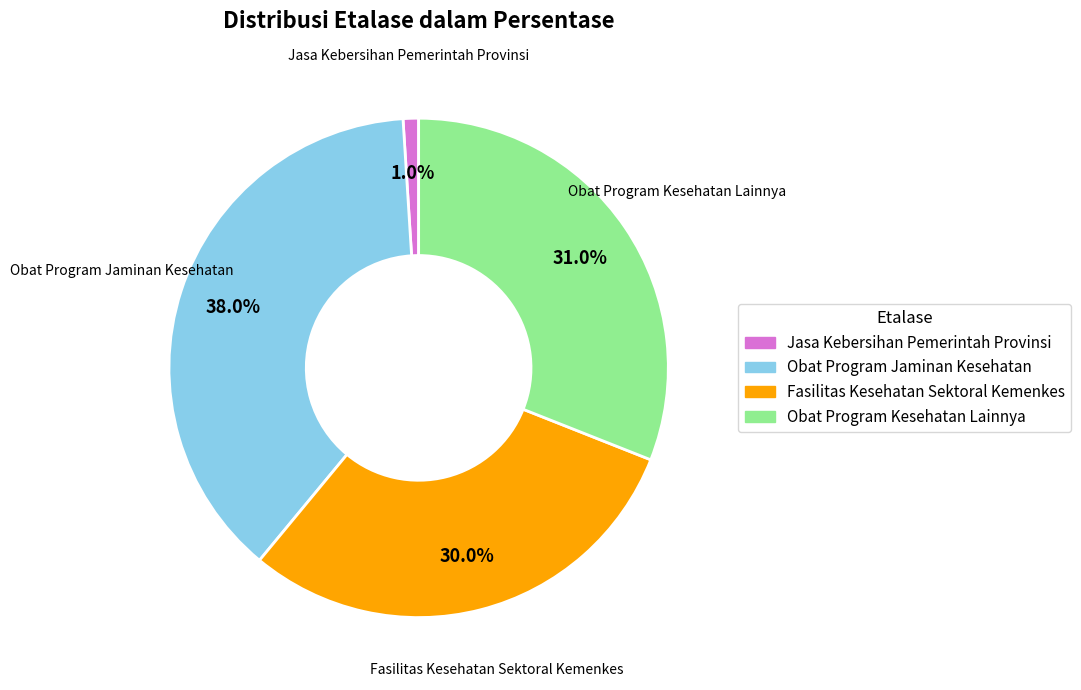

Which has a higher value, Fasilitas Kesehatan Sektoral Kemenkes or Obat Program Kesehatan Lainnya?

Obat Program Kesehatan Lainnya